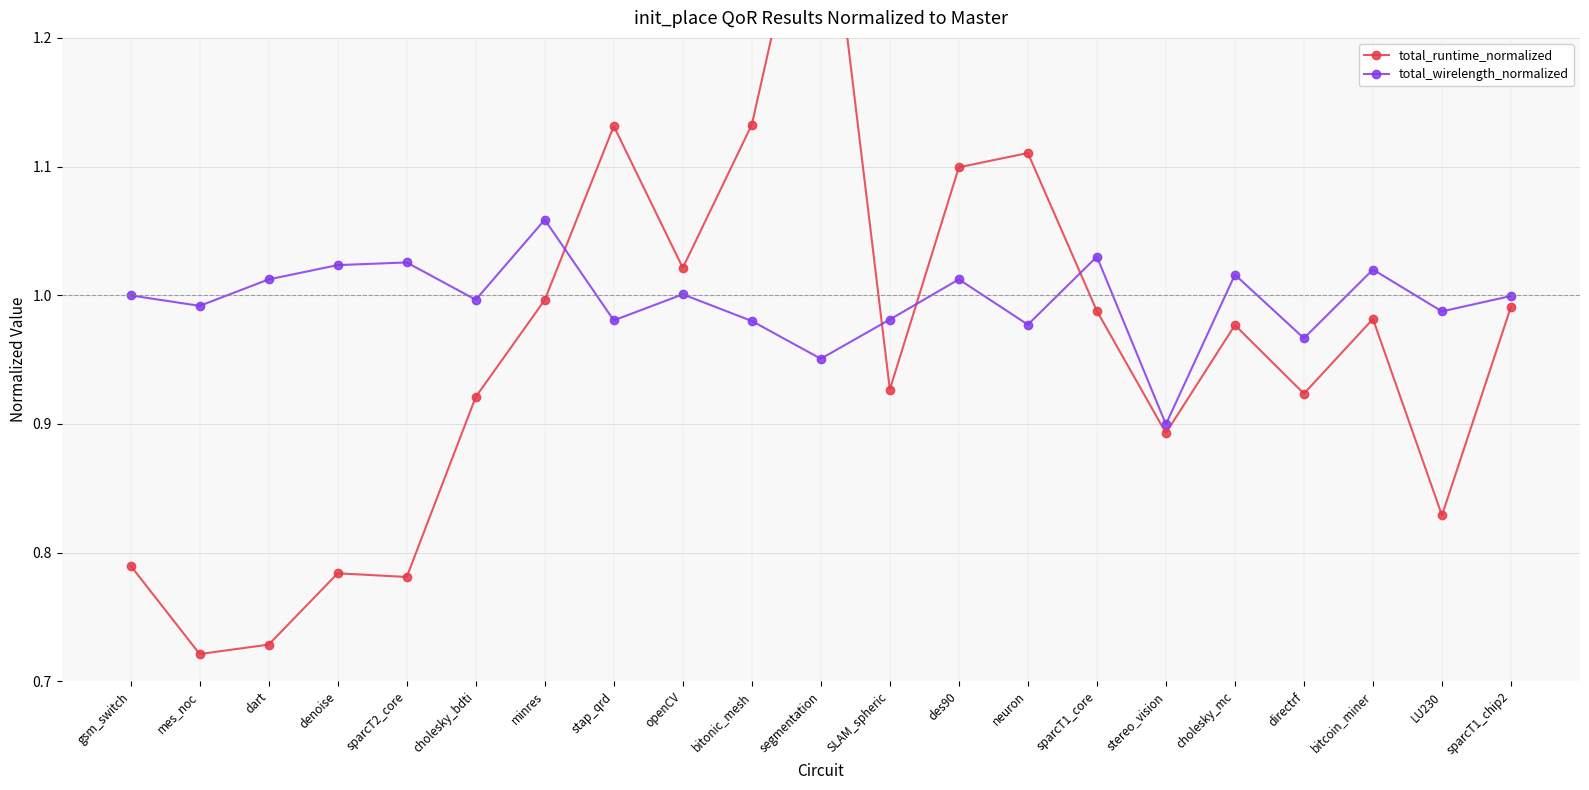

Which series changed the most between stereo_vision and LU230?

total_wirelength_normalized